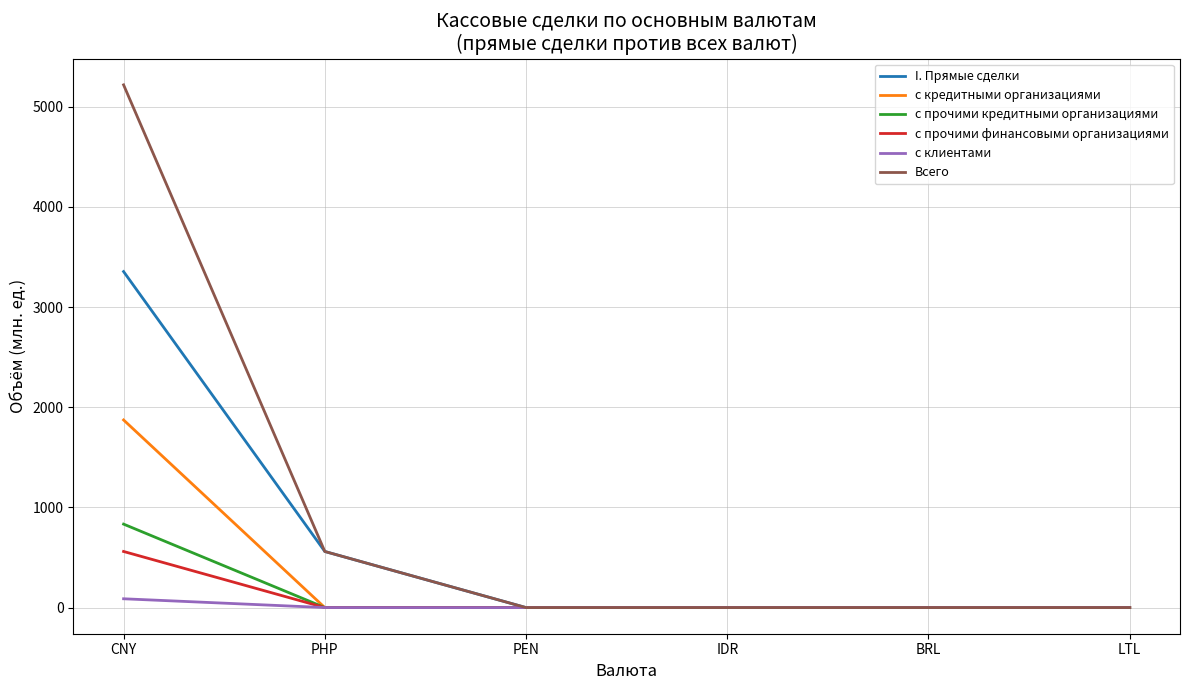

How many distinct data groups are displayed?

6